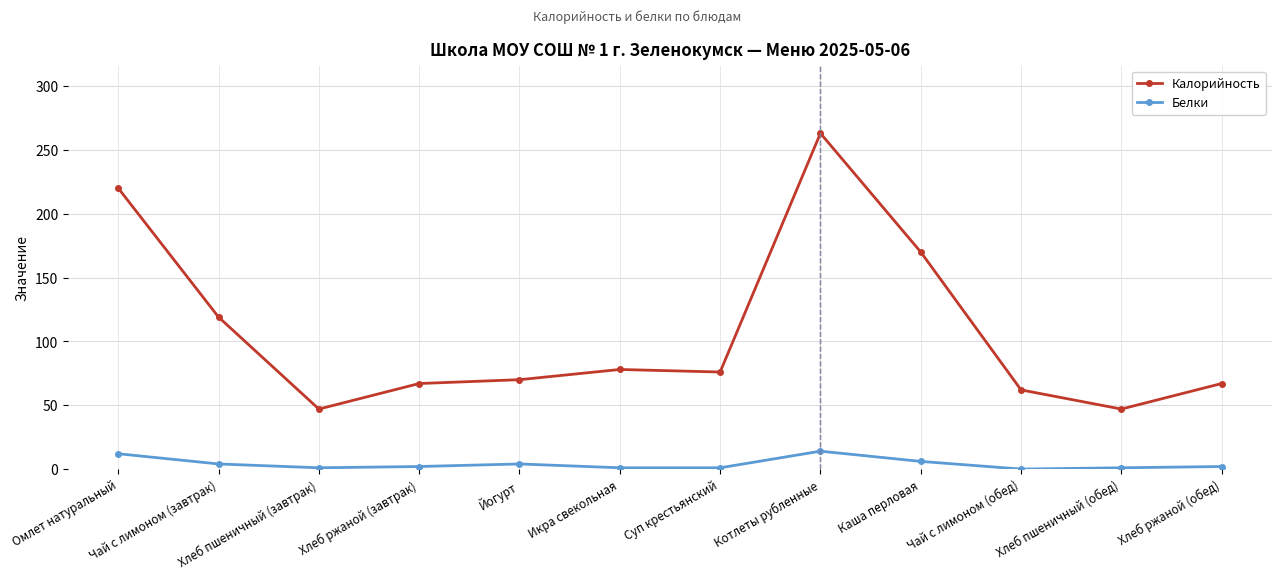

True or false: Калорийность has a value of 246 at Каша перловая.

False